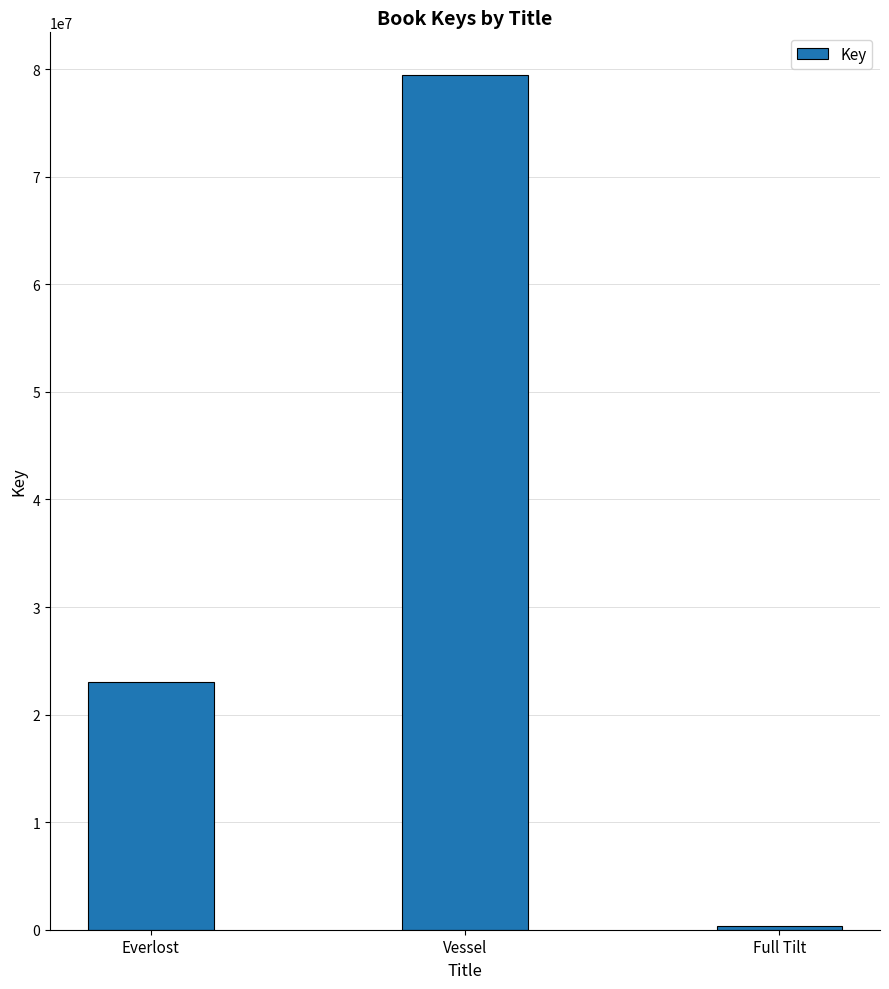

How many bars are there in total?

3